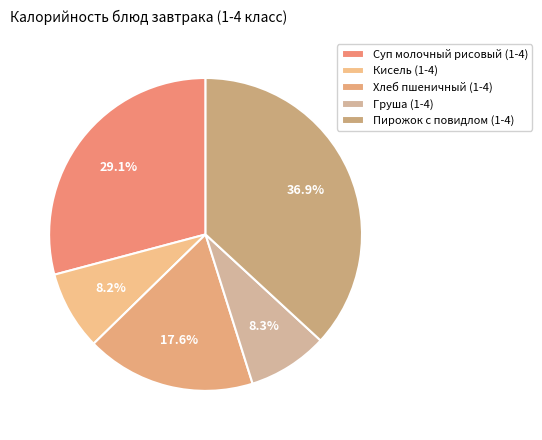

How many segments does this pie chart have?

5